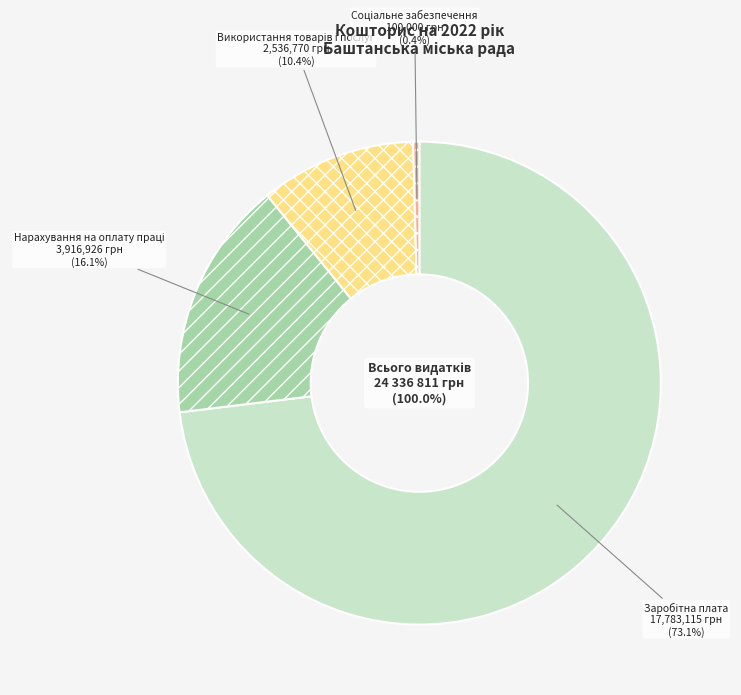

To the nearest percent, what is the difference between the Заробітна плата and Нарахування на оплату праці slice percentages?

57%